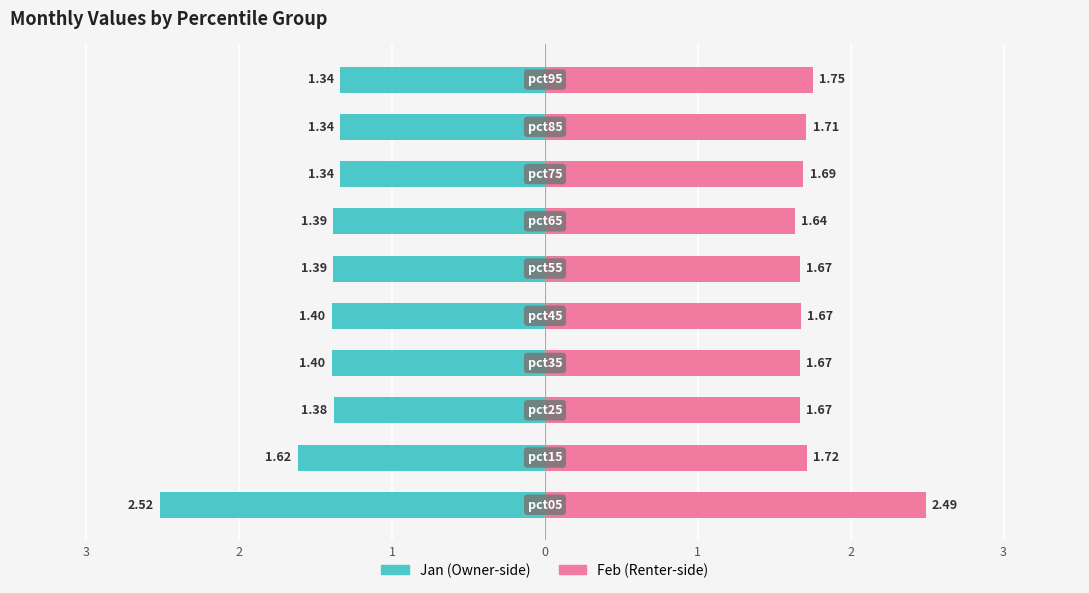

At 0, list the series in order from largest to smallest.

Feb, Jan